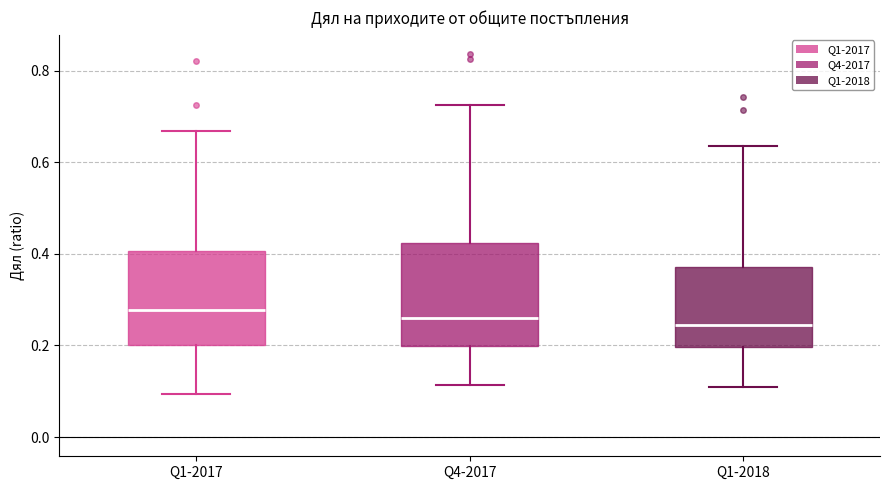

Where is the lower edge of the box for Q4-2017 on the y-axis? The values are not printed on the chart, so give them approximately, as read against the axis.

0.20